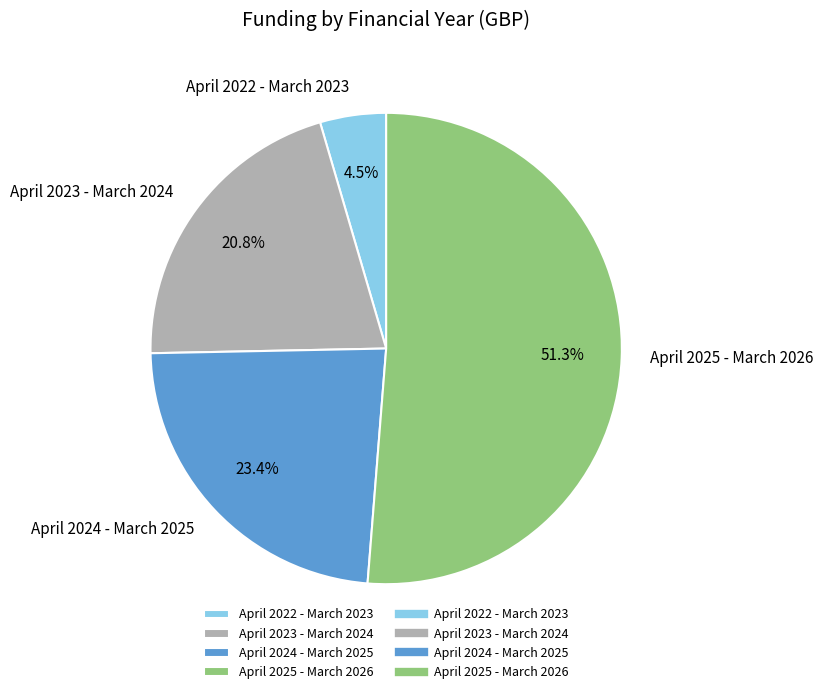

Which category has the biggest portion of the pie?

April 2025 - March 2026